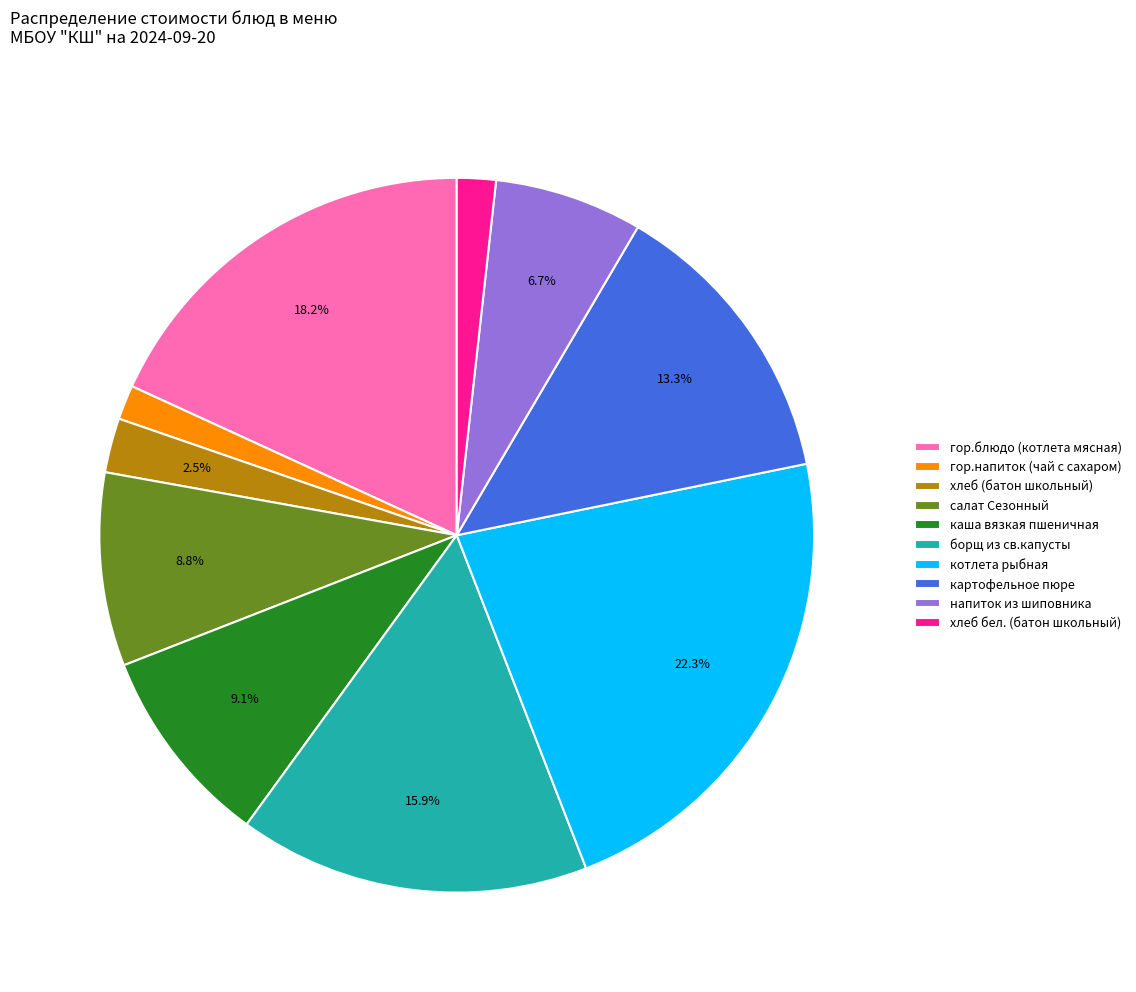

What is the ratio of the value at хлеб (батон школьный) to the value at хлеб бел. (батон школьный)?

1.4